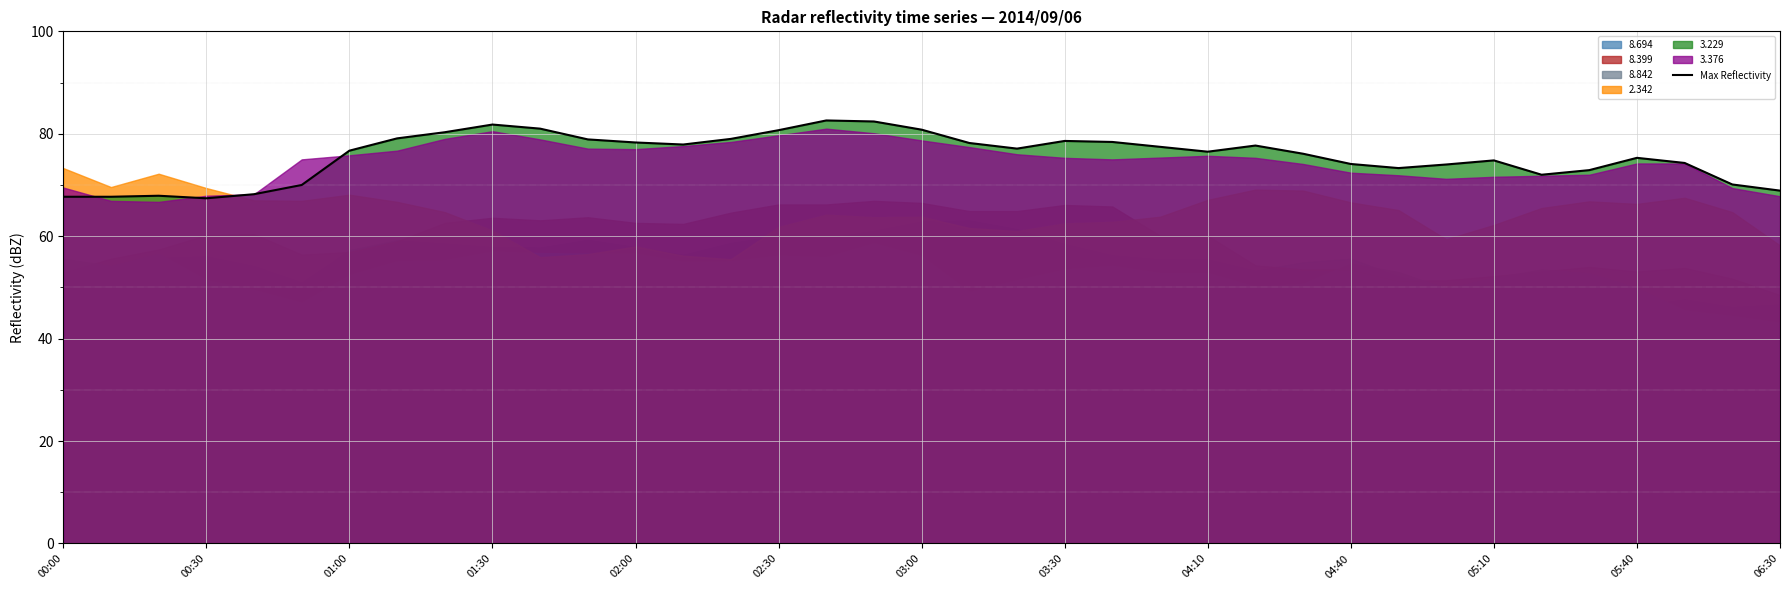

What is the highest value of the Max Reflectivity series?

82.6